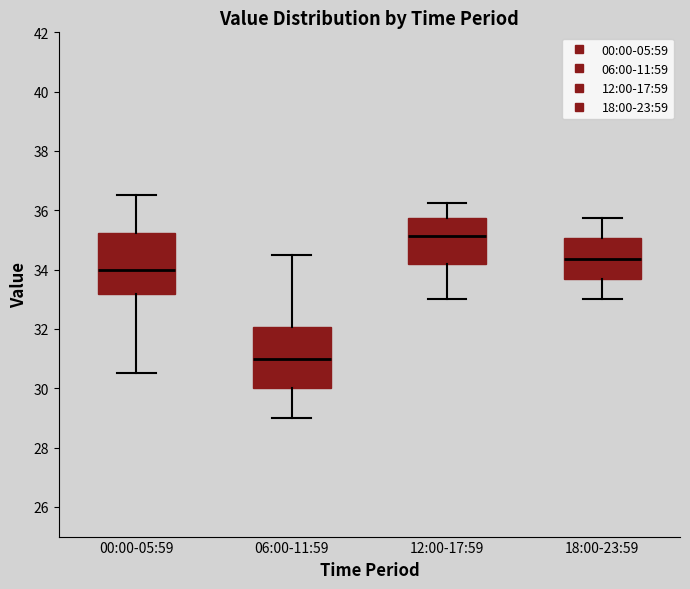

Reading left to right, transcribe this box plot: for each box, give where its median line is, the range the box spans, and where its two whiskers end, as read against the y-axis. The values are not printed on the chart, so give them approximately, as read against the axis.

00:00-05:59: median 34.0, box 33.2 to 35.2, whiskers 30.6 to 36.6
06:00-11:59: median 31.0, box 30.0 to 32.0, whiskers 29.0 to 34.6
12:00-17:59: median 35.2, box 34.2 to 35.8, whiskers 33.0 to 36.2
18:00-23:59: median 34.4, box 33.6 to 35.0, whiskers 33.0 to 35.8